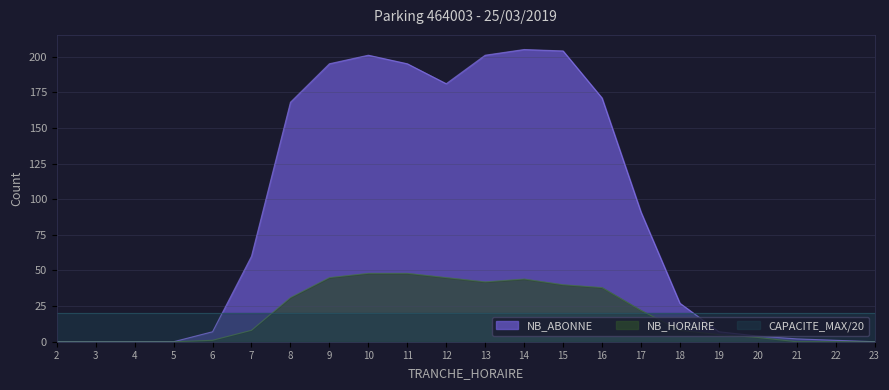

True or false: NB_HORAIRE and NB_ABONNE cross at least once.

False